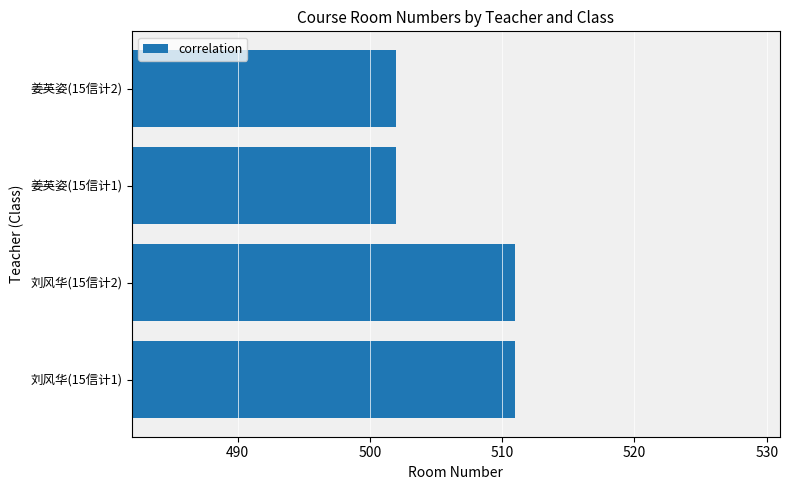

Count the number of data series in this chart.

1